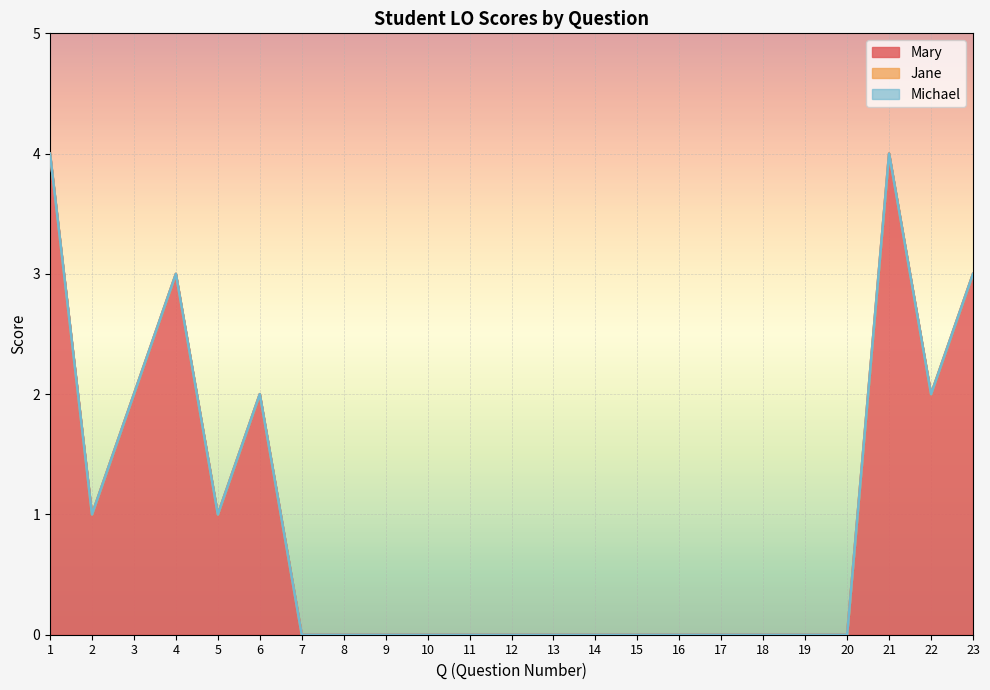

Which series has the widest spread of values?

Mary